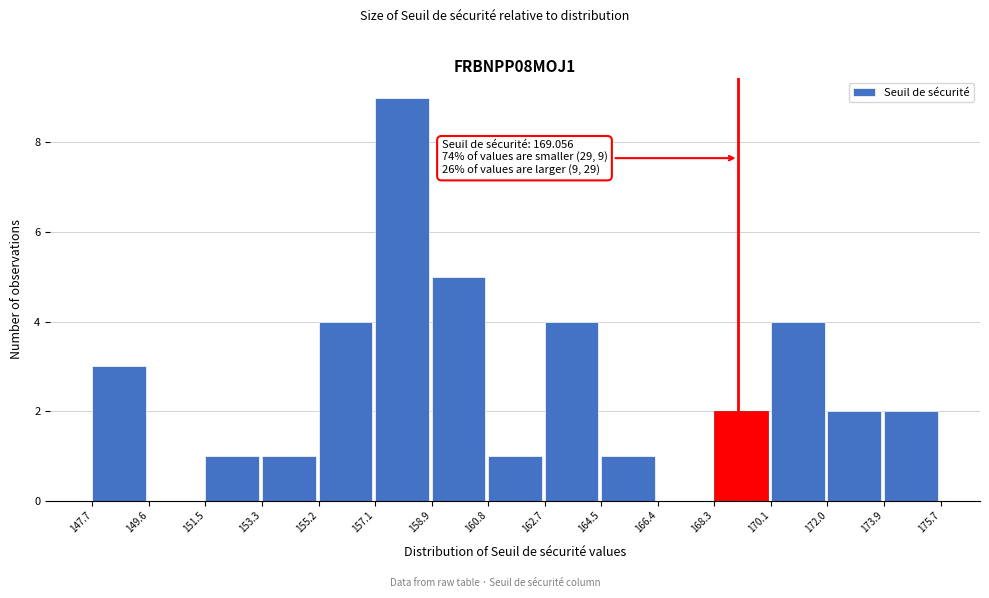

Over which range of the x-axis is the bar tallest?

157.1 to 158.9